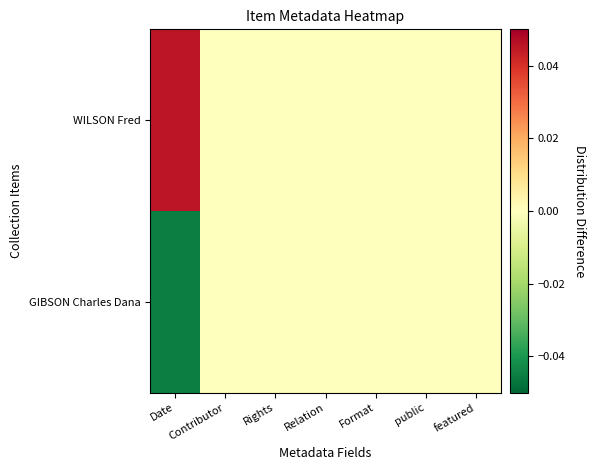

List the series in order of their peak value, lowest first.

GIBSON Charles Dana, WILSON Fred